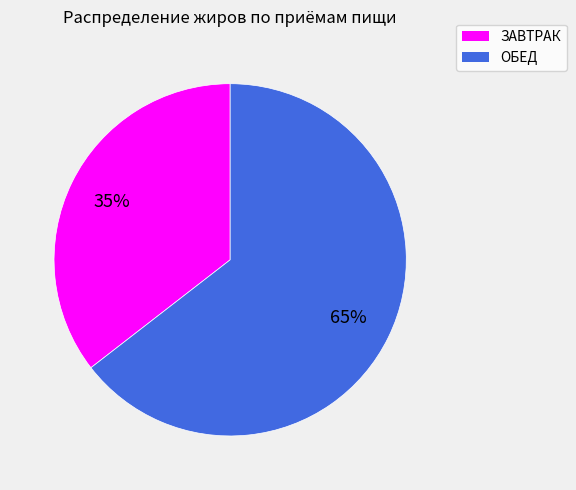

Which category has the biggest portion of the pie?

ОБЕД